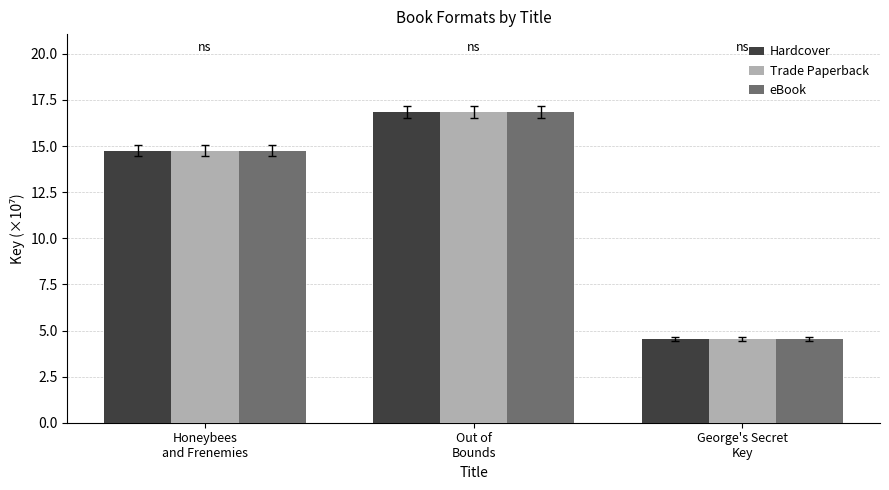

What is the lowest value of the Hardcover series?

4.5